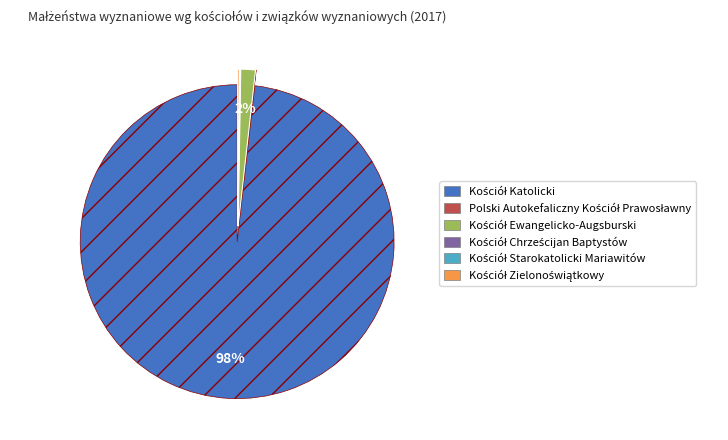

To the nearest percent, what is the difference between the largest and smallest slice percentages?

98%